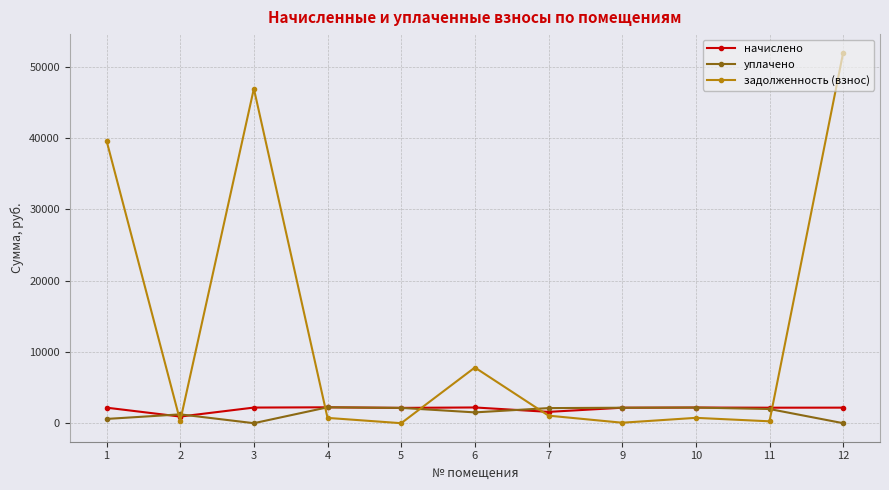

Where is the first local minimum for уплачено?

3